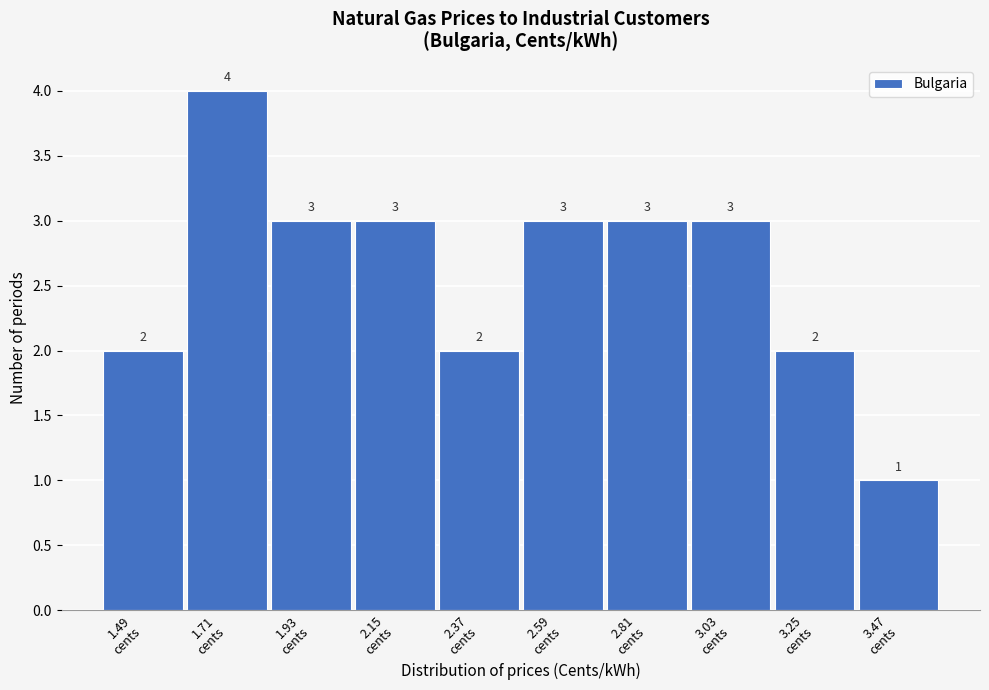

Reading left to right, what are all the values shown in this chart?

2	4	3	3	2	3	3	3	2	1